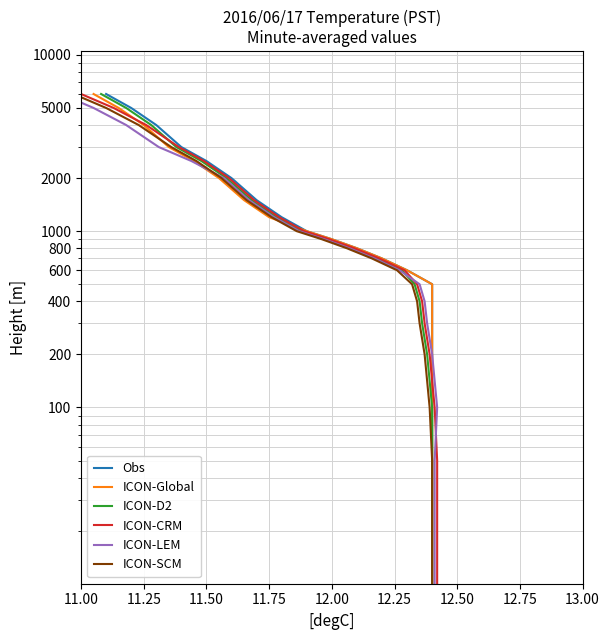

What are all the series names shown in the legend?

Obs, ICON-Global, ICON-D2, ICON-CRM, ICON-LEM, ICON-SCM